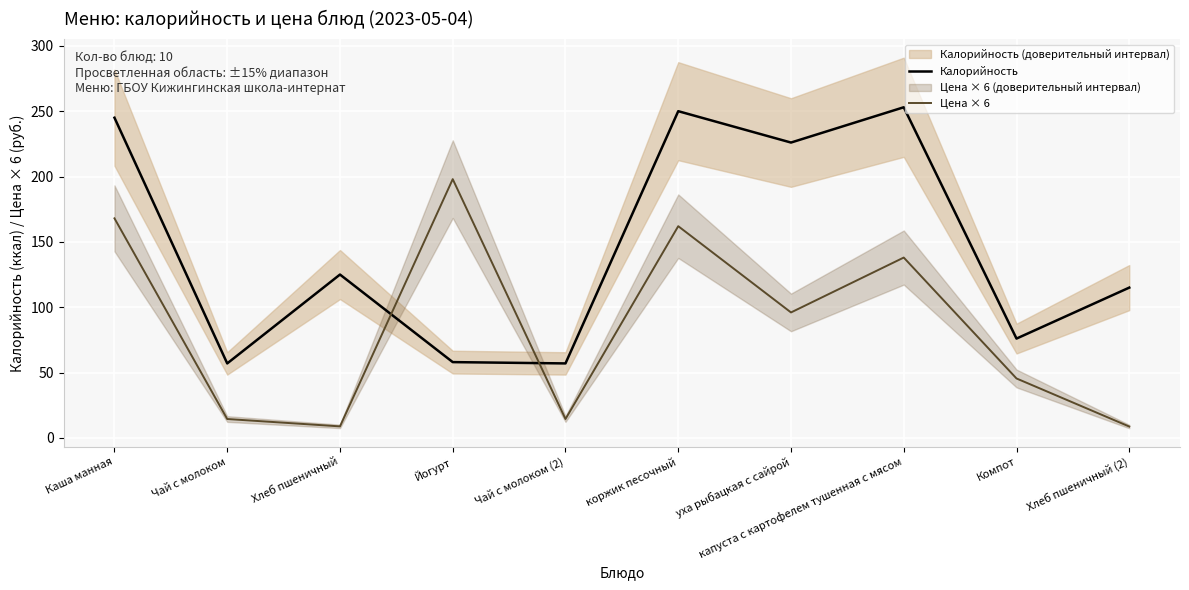

Reading left to right, what are all the values shown in this chart?

Калорийность: Каша манная=245.0	Чай с молоком=57.0	Хлеб пшеничный=125.0	Йогурт=58.0	Чай с молоком (2)=57.0	коржик песочный=250.0	уха рыбацкая с сайрой=226.0	капуста с картофелем тушенная с мясом=253.0	Компот=76.0	Хлеб пшеничный (2)=115.0
Цена × 6: Каша манная=168.0	Чай с молоком=14.5	Хлеб пшеничный=8.8	Йогурт=198.0	Чай с молоком (2)=14.5	коржик песочный=162.0	уха рыбацкая с сайрой=96.0	капуста с картофелем тушенная с мясом=138.0	Компот=45.5	Хлеб пшеничный (2)=8.7